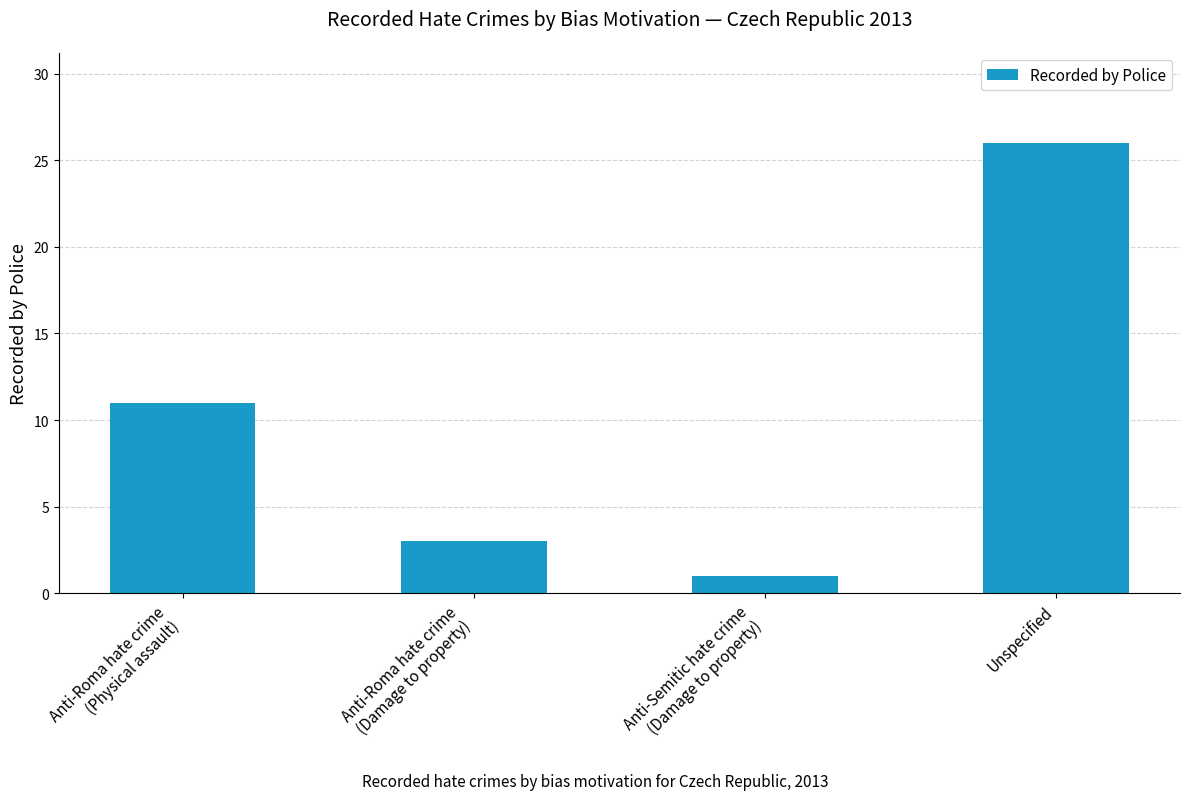

What is the greatest value displayed?

26